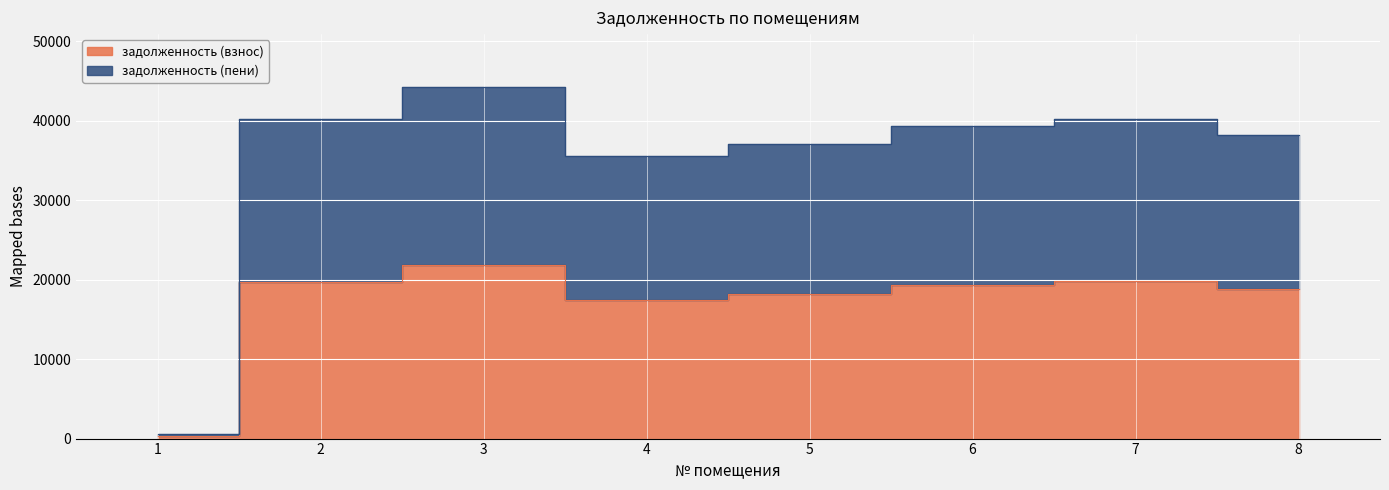

What is the difference between the задолженность (взнос) values at 5 and 1?

17873.4